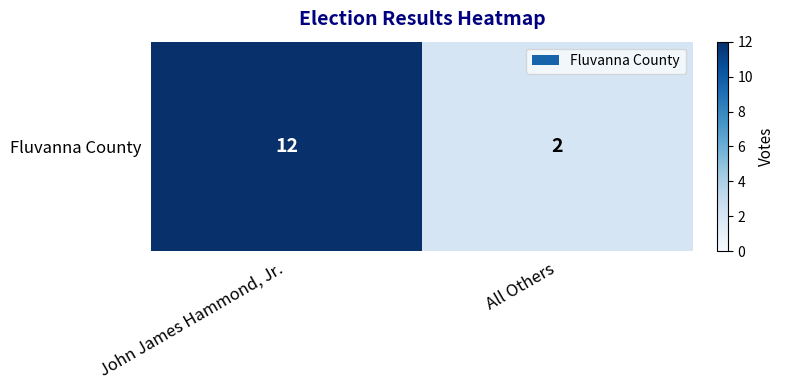

Reading right to left, transcribe all the data shown in this chart.

All Others=2	John James Hammond, Jr.=12